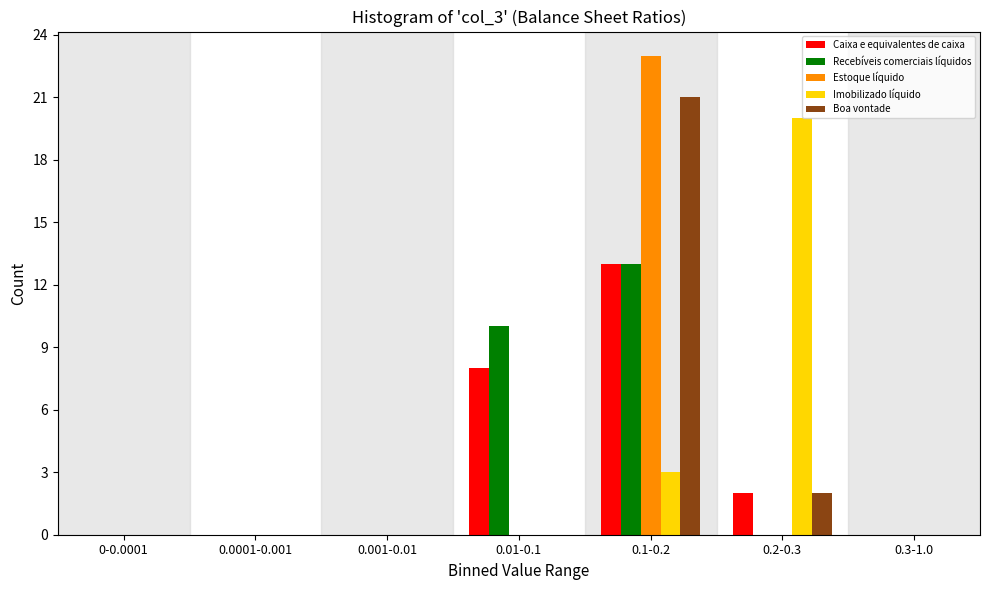

Is it true that Estoque líquido equals 0 at 0.3-1.0?

True